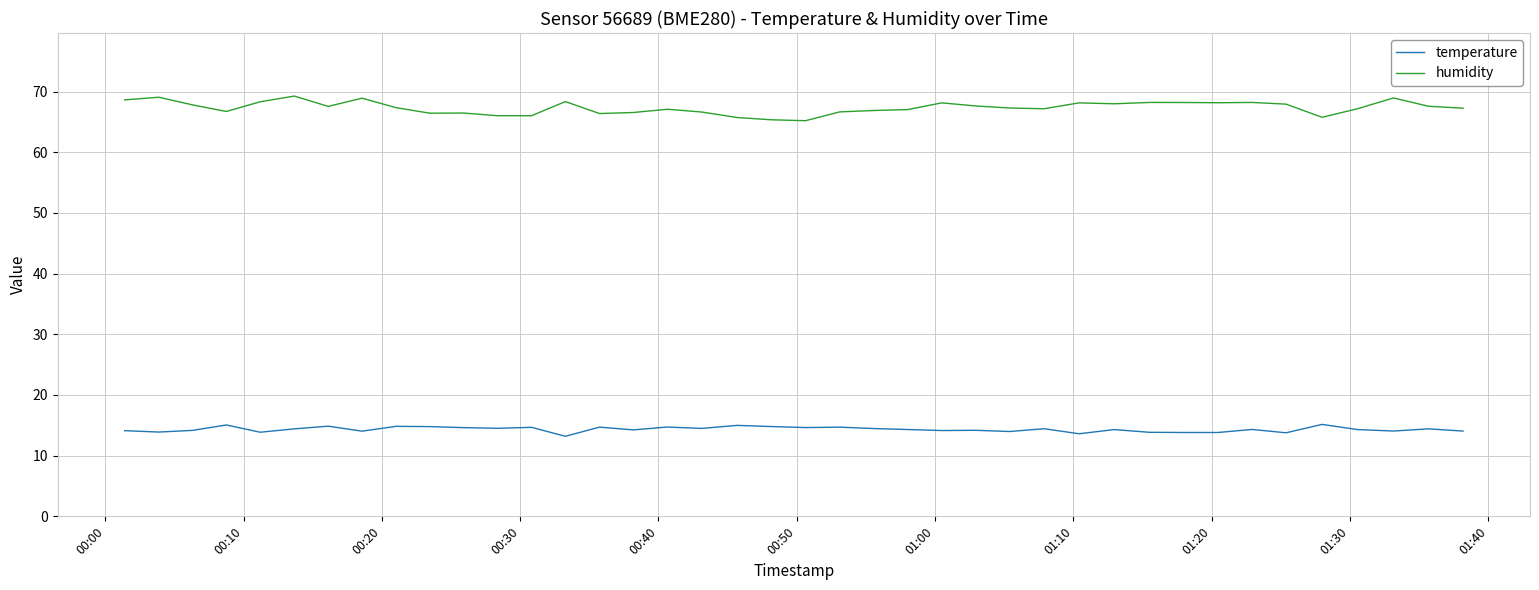

Does the chart have visible grid lines?

Yes